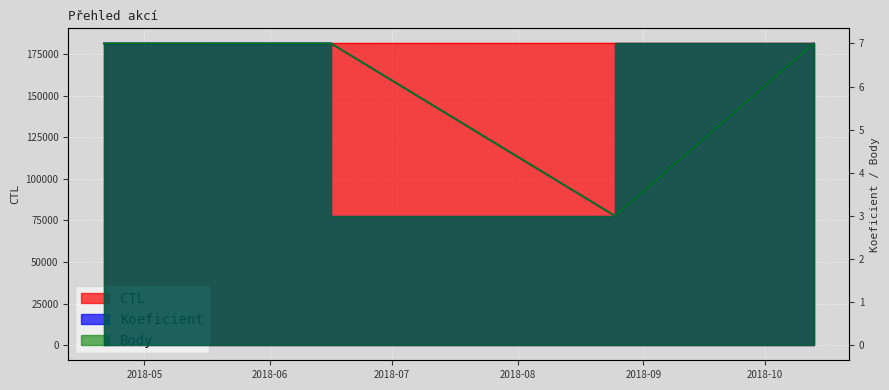

Between 2018-06-16 and 2018-10-13, which series saw the biggest shift?

CTL